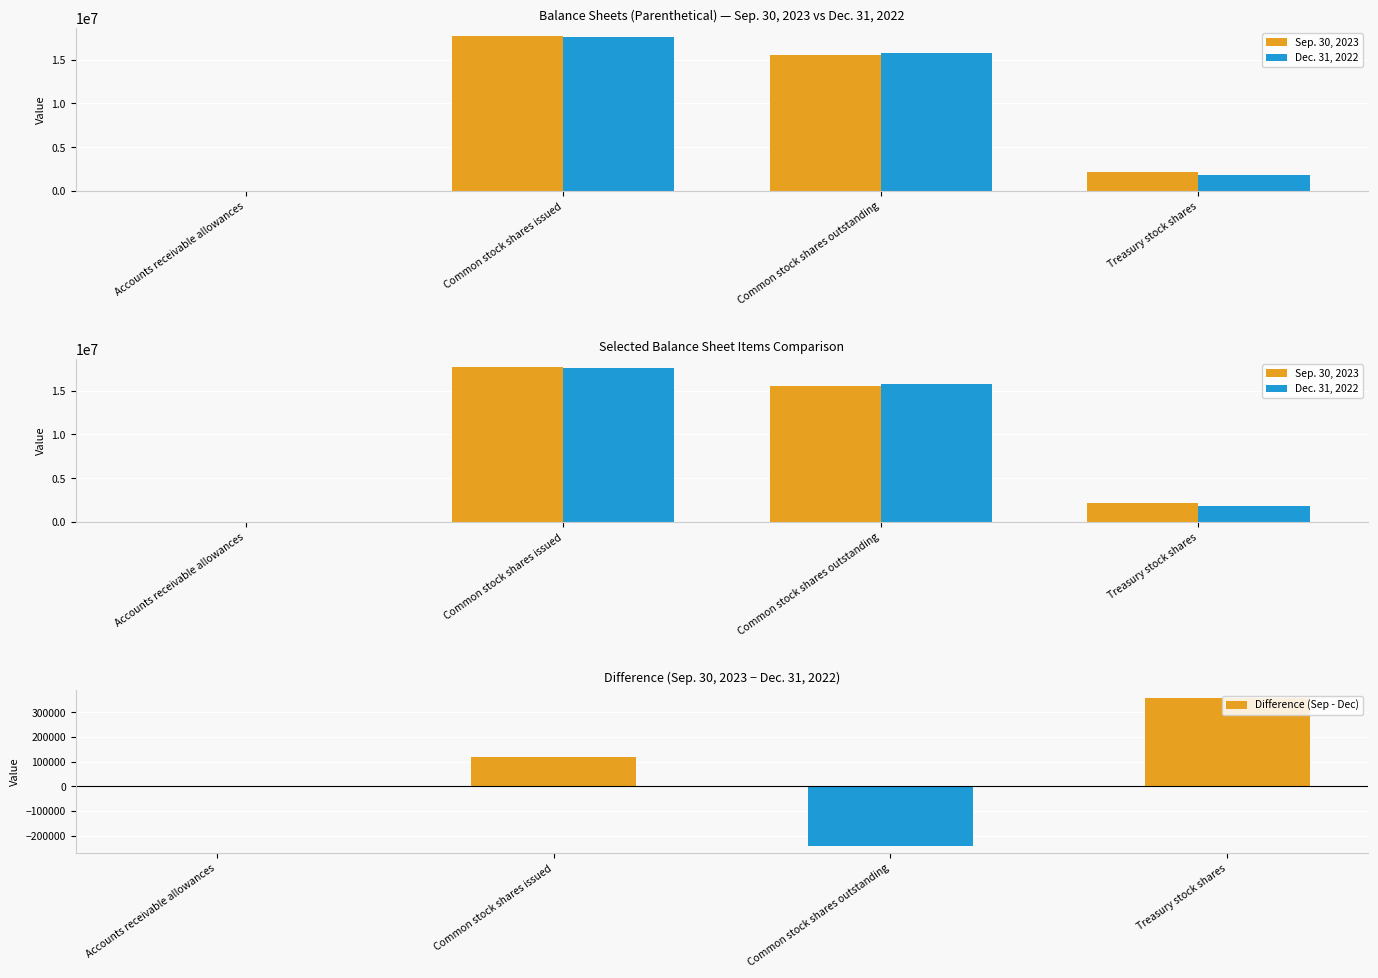

At which label is Dec. 31, 2022 closest to 8792036?

Common stock shares outstanding